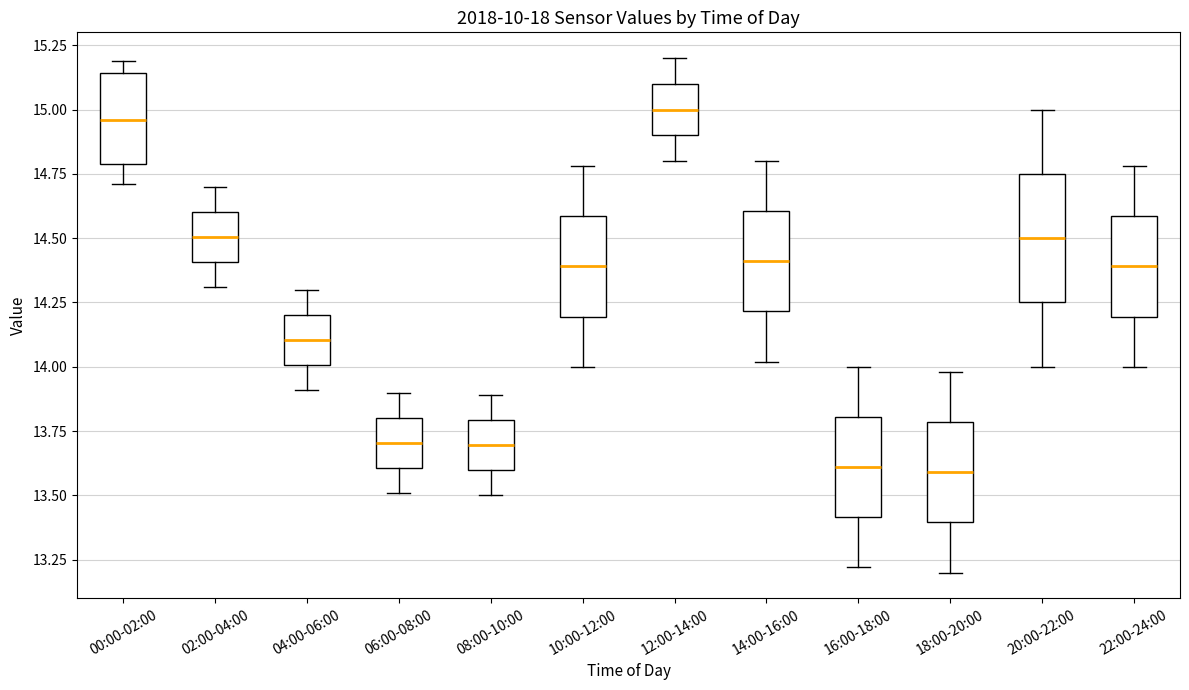

Which box is the tallest, from its lower edge to its upper edge?

20:00-22:00